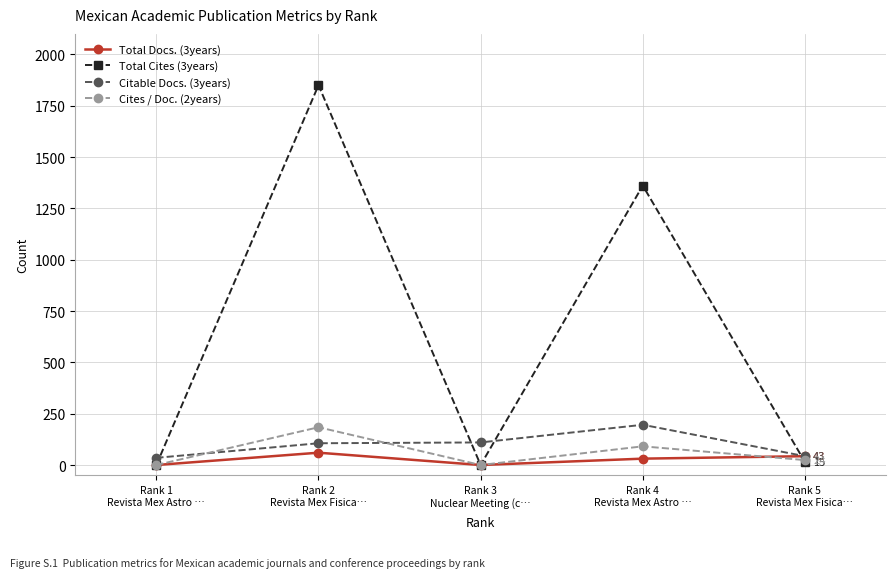

Count the number of categories in the chart.

5